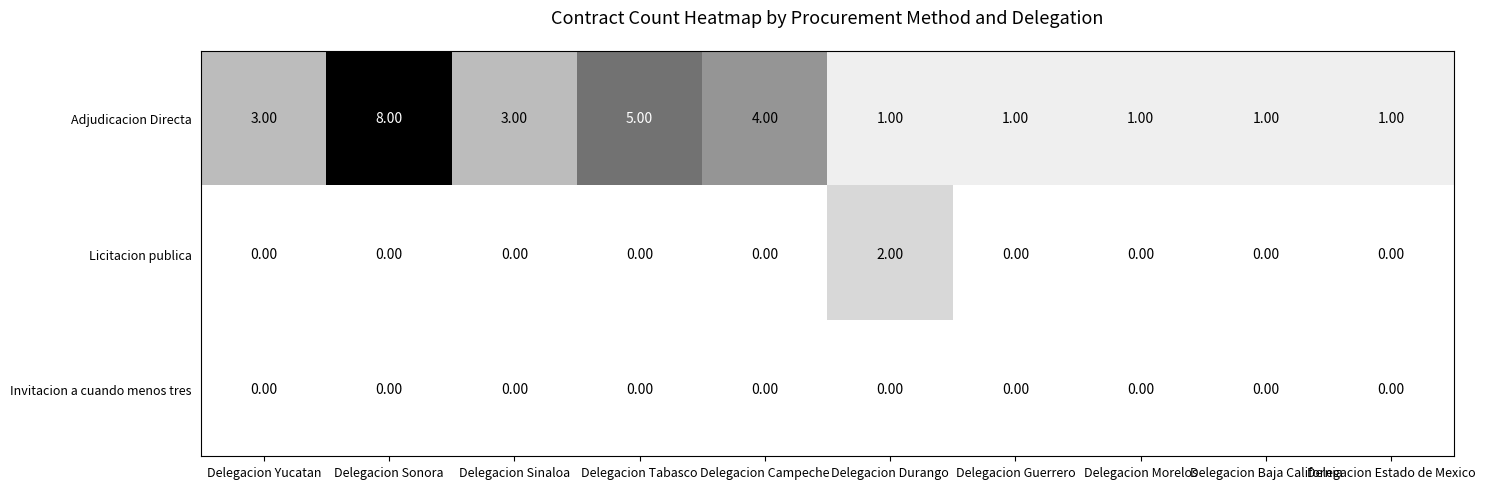

What is the average value of the Adjudicacion Directa series?

3